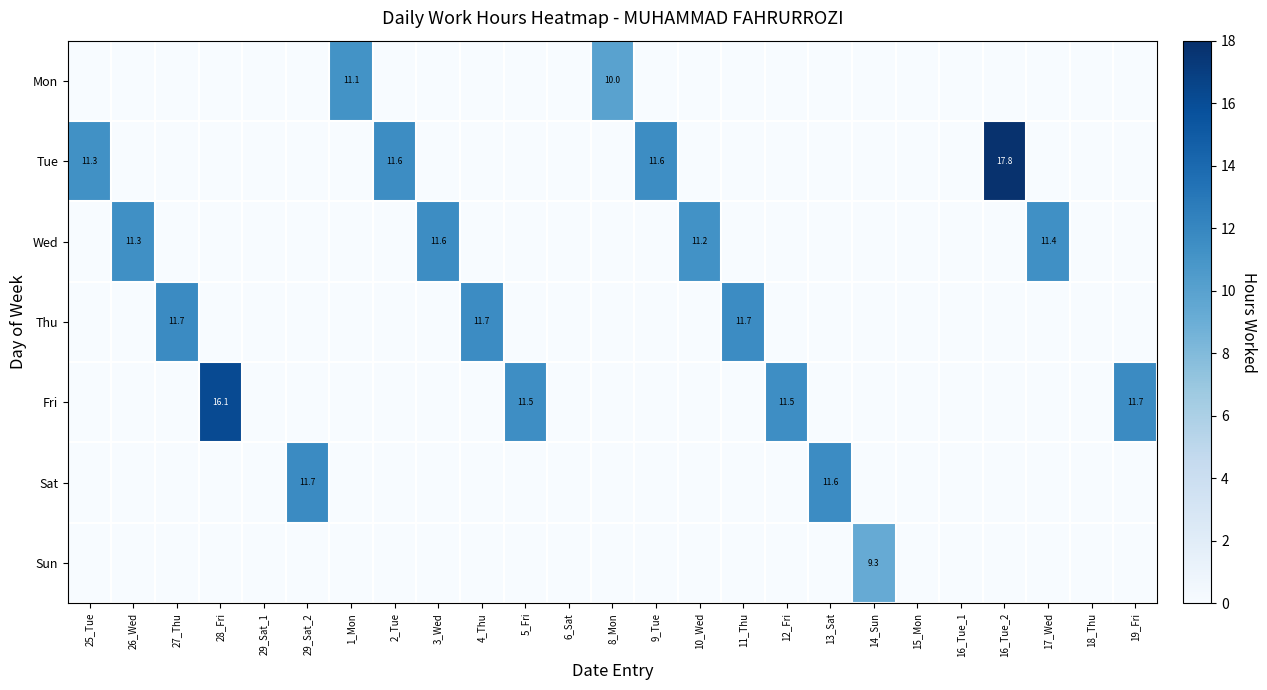

Which series has the largest total across all categories?

Tue